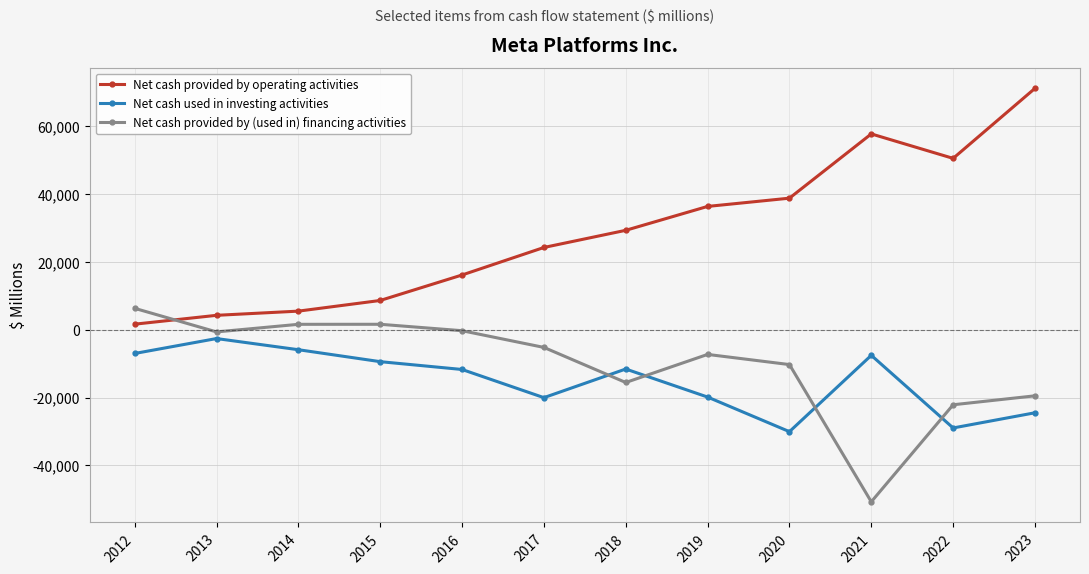

Which category has the lowest value across all series?

2021